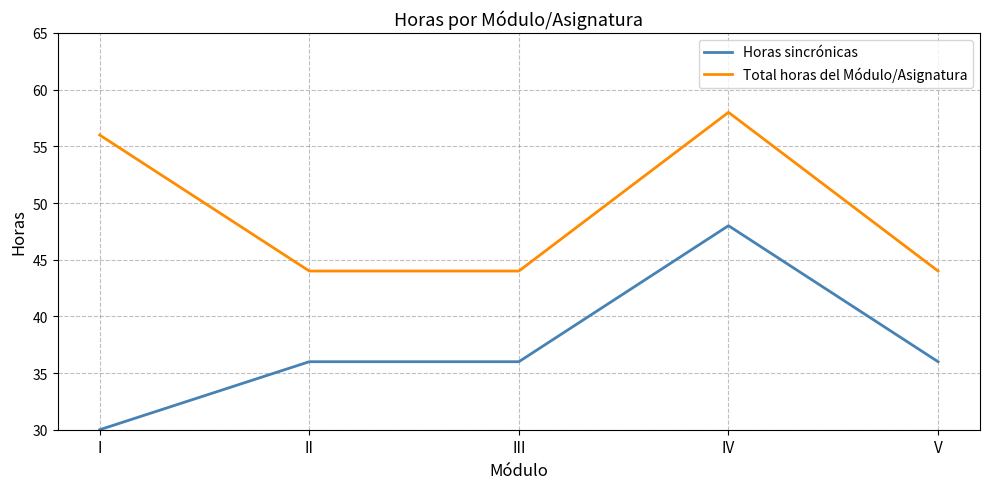

True or false: Horas sincrónicas and Total horas del Módulo/Asignatura intersect in this chart.

False